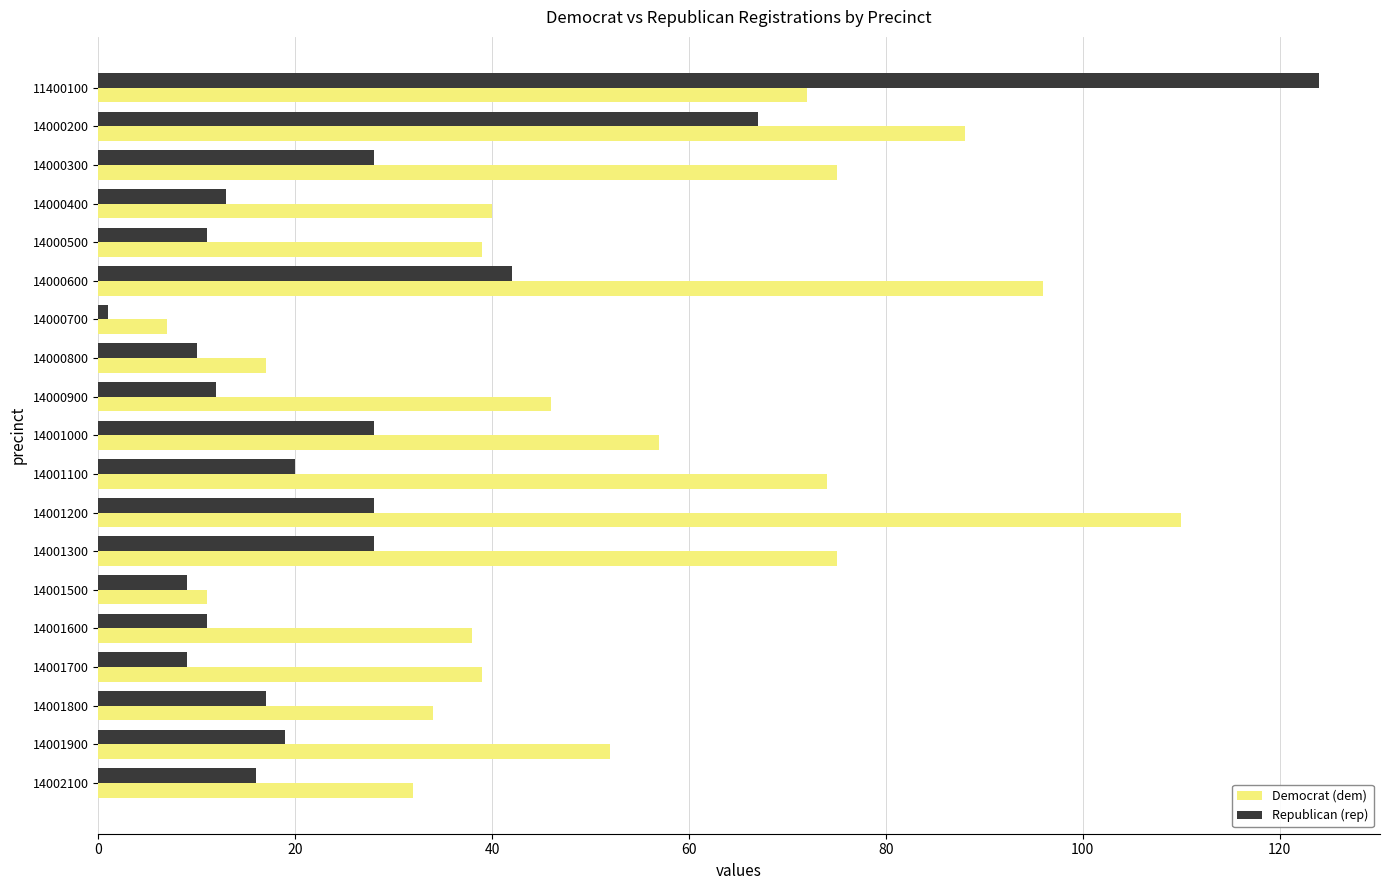

At how many categories does at least one series exceed 29?

16